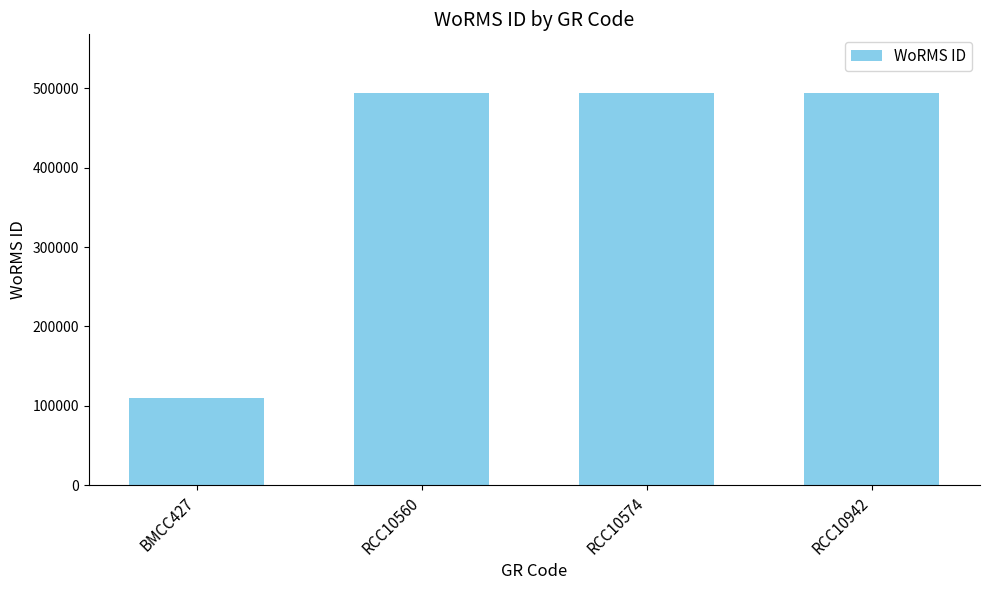

The chart shows a value of 494057 at RCC10942. True or false?

True